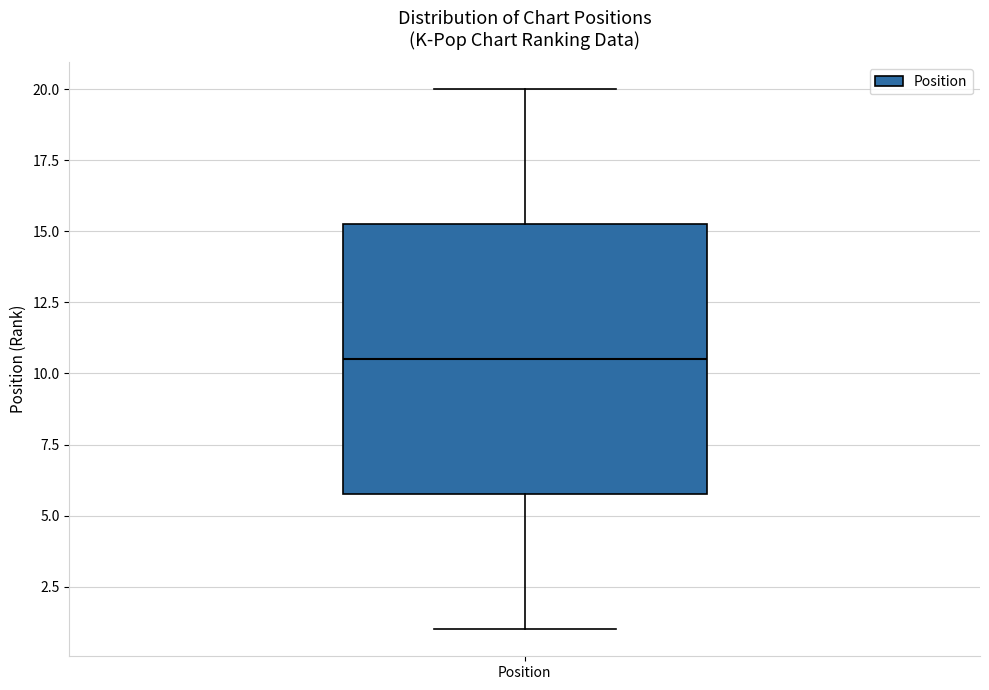

Transcribe this box plot: give where the median line is, the range the box spans, and where the two whiskers end, as read against the y-axis. The values are not printed on the chart, so give them approximately, as read against the axis.

median 10.5, box 6.0 to 15.5, whiskers 1.0 to 20.0